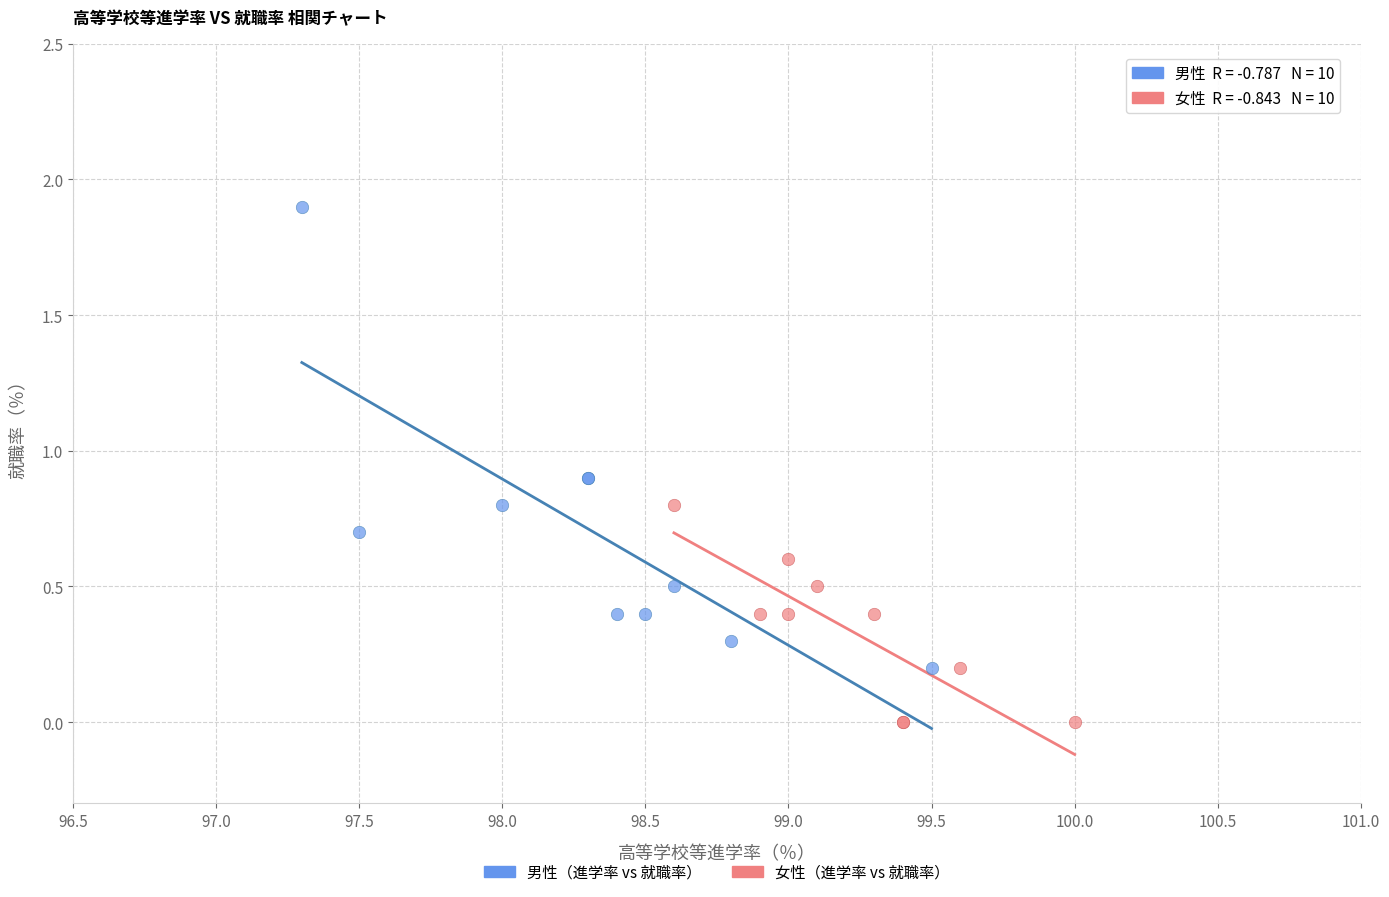

Which series contains the highest Y value?

男性（進学率 vs 就職率）